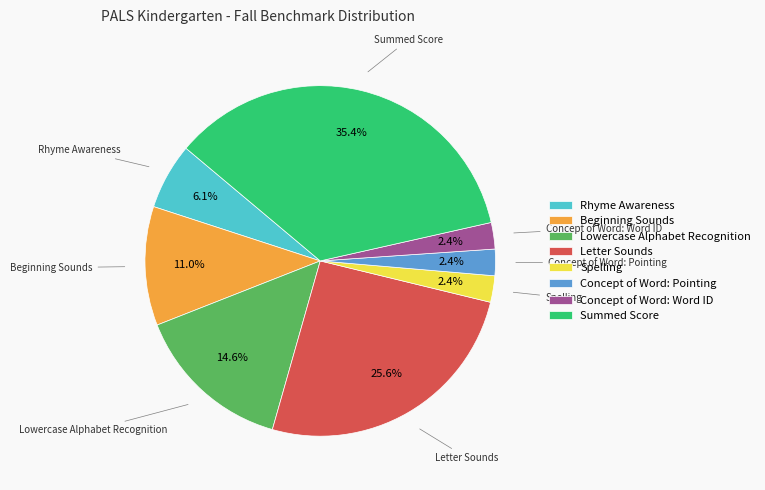

Does Summed Score account for over 50% of the chart?

No